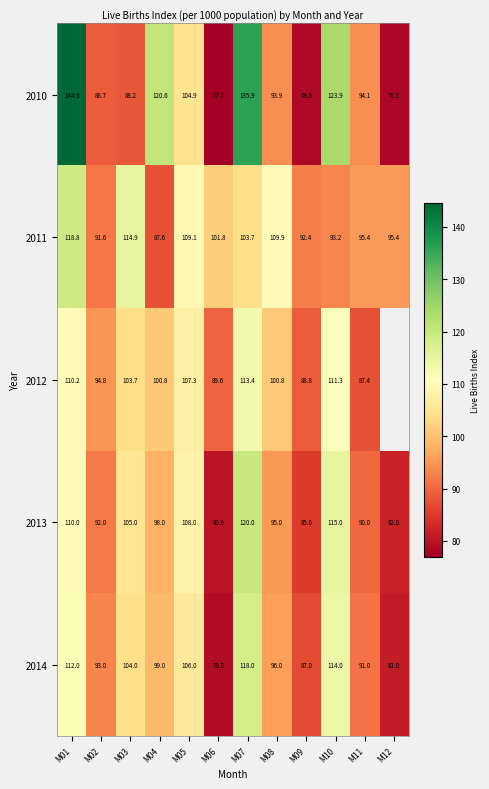

What is the total value across all series at M02?

460.1